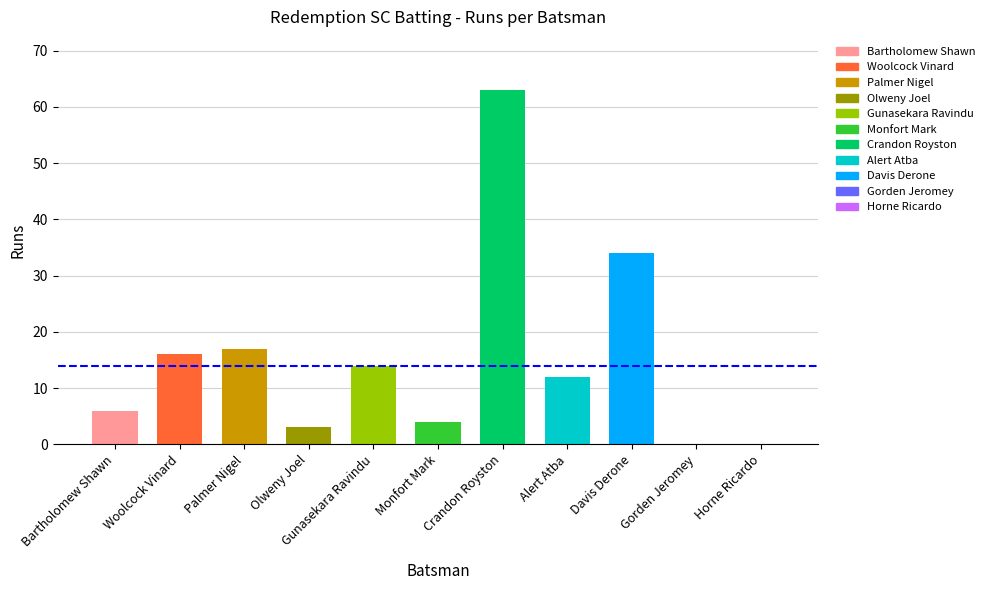

What position from the right is Horne Ricardo?

1